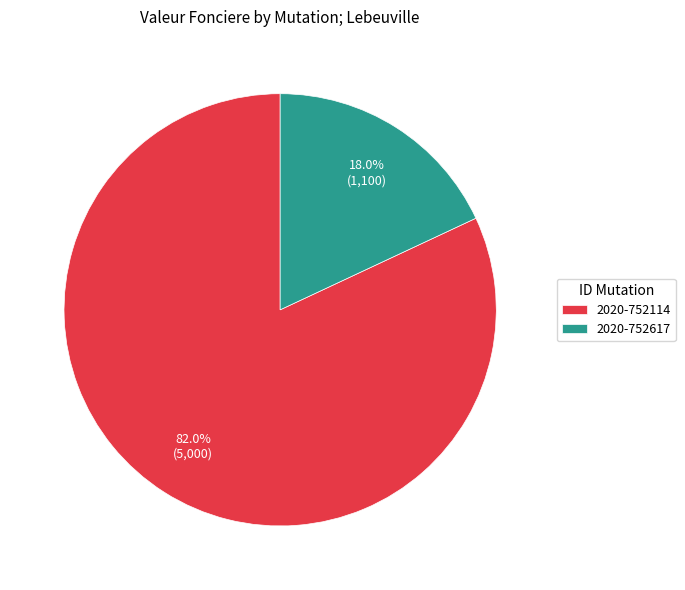

What is the largest slice in the pie chart?

2020-752114